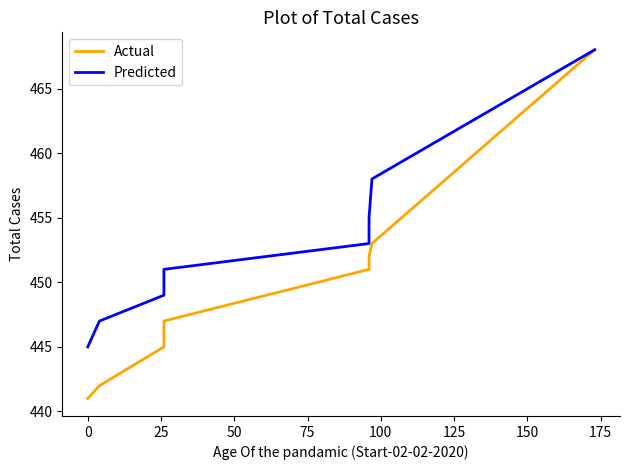

Rank the series by their maximum value, from highest to lowest.

Actual, Predicted